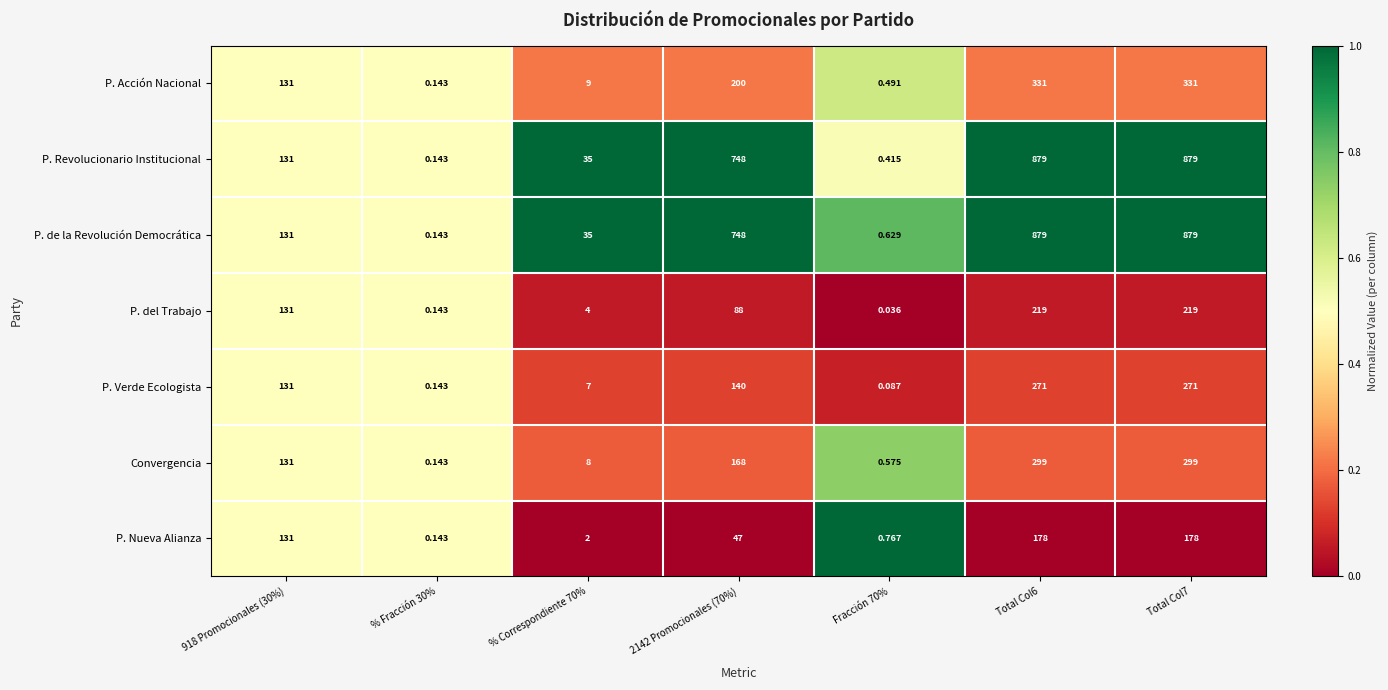

Which series has the largest total across all categories?

P. de la Revolución Democrática